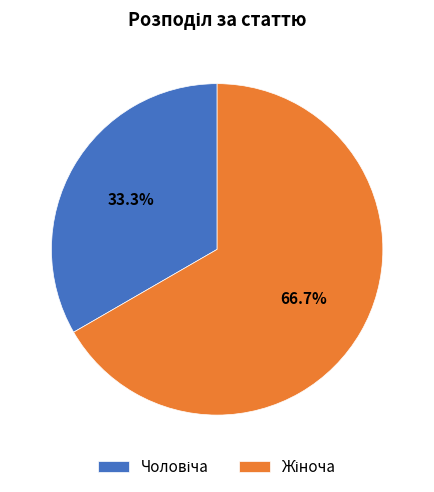

Is there a majority slice in this chart?

Yes